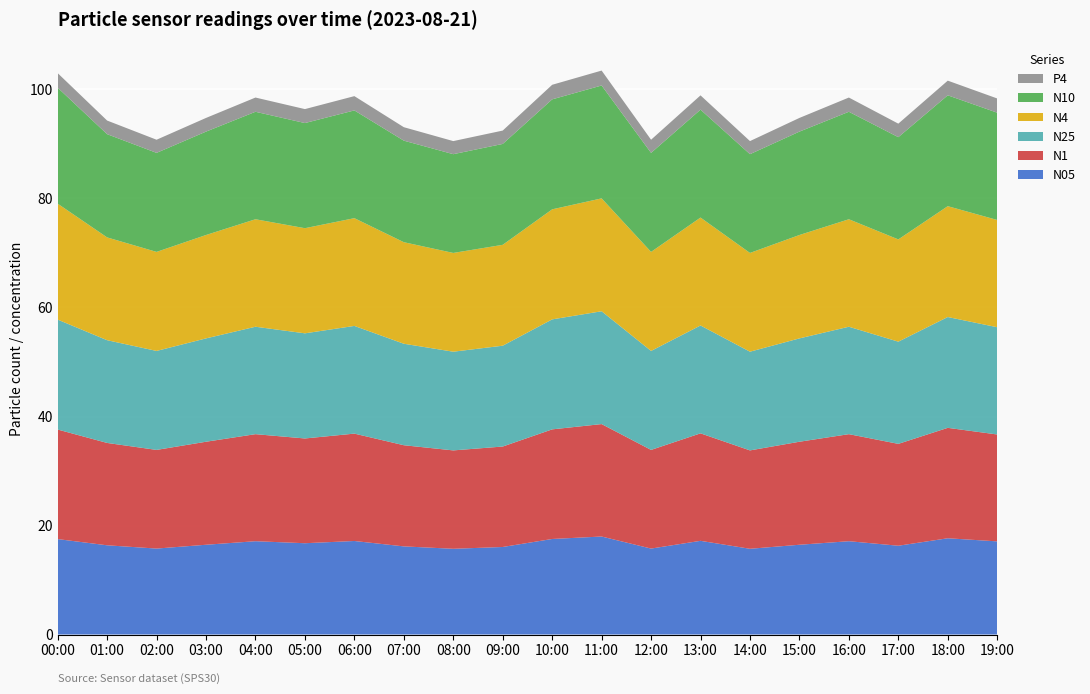

Reading left to right, list all the values displayed in this chart.

N05: 00:00=17.5	01:00=16.4	02:00=15.8	03:00=16.5	04:00=17.1	05:00=16.8	06:00=17.2	07:00=16.2	08:00=15.7	09:00=16.1	10:00=17.5	11:00=18.0	12:00=15.8	13:00=17.2	14:00=15.7	15:00=16.5	16:00=17.1	17:00=16.3	18:00=17.7	19:00=17.1
N1: 00:00=20.1	01:00=18.8	02:00=18.1	03:00=18.9	04:00=19.6	05:00=19.2	06:00=19.7	07:00=18.6	08:00=18.1	09:00=18.4	10:00=20.1	11:00=20.6	12:00=18.1	13:00=19.7	14:00=18.1	15:00=18.9	16:00=19.6	17:00=18.7	18:00=20.3	19:00=19.6
N25: 00:00=20.2	01:00=18.9	02:00=18.2	03:00=19.0	04:00=19.7	05:00=19.3	06:00=19.8	07:00=18.6	08:00=18.1	09:00=18.5	10:00=20.2	11:00=20.7	12:00=18.2	13:00=19.8	14:00=18.1	15:00=19.0	16:00=19.7	17:00=18.8	18:00=20.3	19:00=19.7
N4: 00:00=21.3	01:00=18.9	02:00=18.2	03:00=19.0	04:00=19.7	05:00=19.3	06:00=19.8	07:00=18.6	08:00=18.1	09:00=18.5	10:00=20.2	11:00=20.7	12:00=18.2	13:00=19.8	14:00=18.1	15:00=19.0	16:00=19.7	17:00=18.8	18:00=20.3	19:00=19.7
N10: 00:00=21.3	01:00=18.9	02:00=18.2	03:00=19.0	04:00=19.7	05:00=19.3	06:00=19.8	07:00=18.6	08:00=18.1	09:00=18.5	10:00=20.2	11:00=20.7	12:00=18.2	13:00=19.8	14:00=18.1	15:00=19.0	16:00=19.7	17:00=18.8	18:00=20.3	19:00=19.7
P4: 00:00=2.7	01:00=2.5	02:00=2.4	03:00=2.5	04:00=2.6	05:00=2.6	06:00=2.6	07:00=2.5	08:00=2.4	09:00=2.5	10:00=2.7	11:00=2.7	12:00=2.4	13:00=2.6	14:00=2.4	15:00=2.5	16:00=2.6	17:00=2.5	18:00=2.7	19:00=2.6